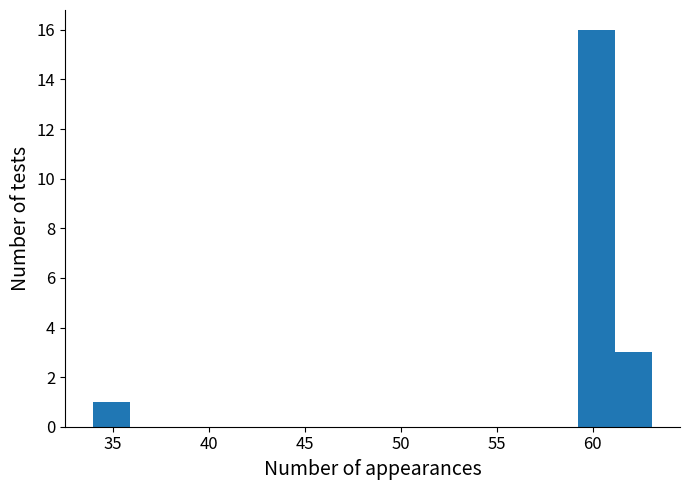

Read against the x-axis, roughly where is the centre of the tallest bar?

60.0